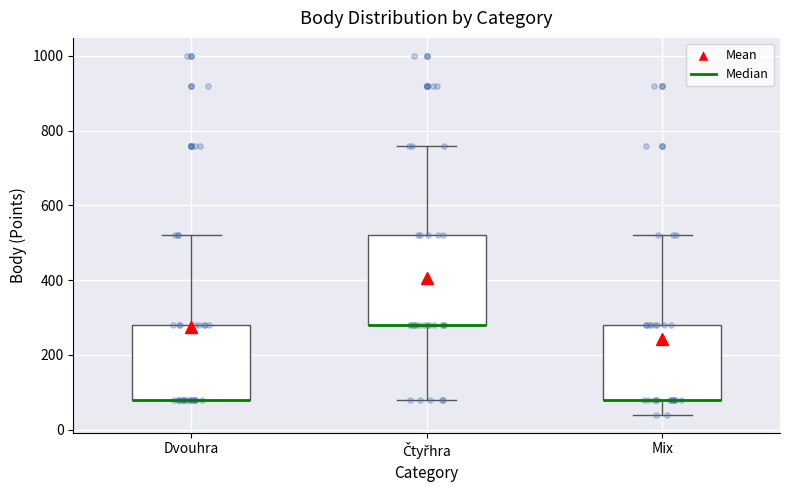

Reading left to right, transcribe this box plot: for each box, give where its median line is, the range the box spans, and where its two whiskers end, as read against the y-axis. The values are not printed on the chart, so give them approximately, as read against the axis.

Dvouhra: median 80 (drawn on the box's lower edge), box 80 to 280, whiskers 80 to 520
Čtyřhra: median 280 (drawn on the box's lower edge), box 280 to 520, whiskers 80 to 760
Mix: median 80 (drawn on the box's lower edge), box 80 to 280, whiskers 40 to 520